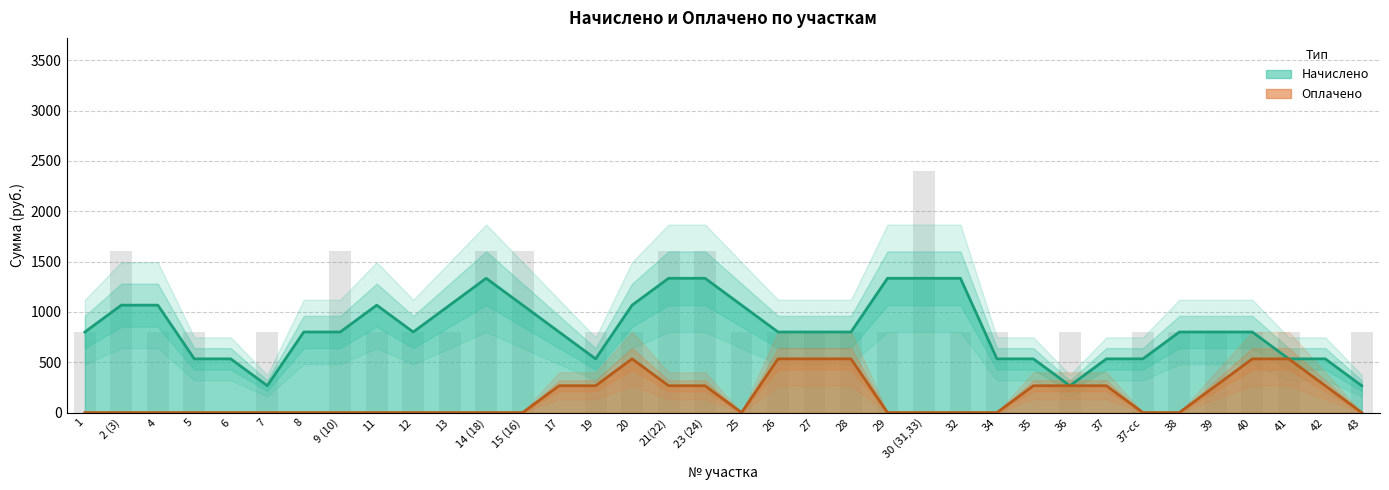

At which category does the chart reach its peak across all series?

30 (31,33)